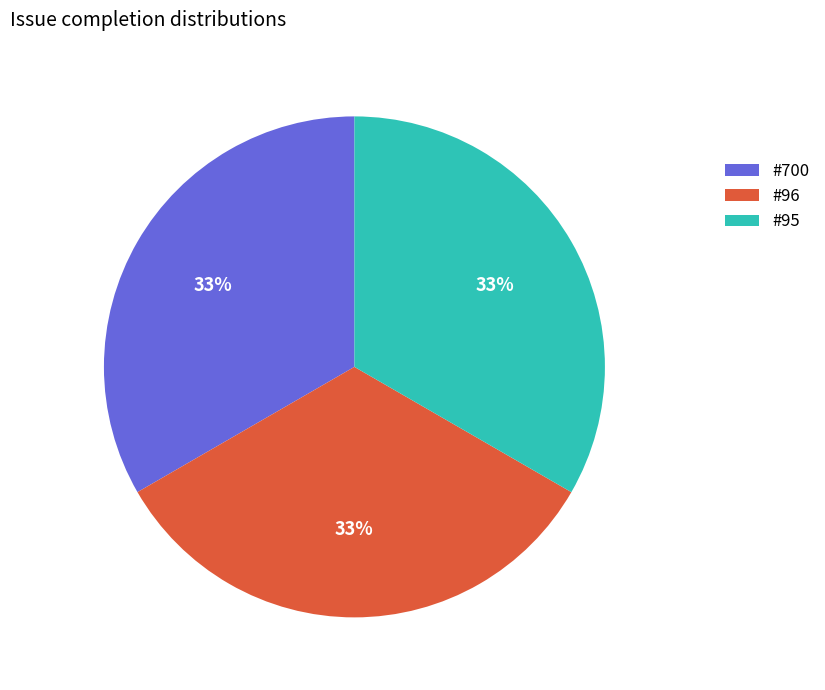

Does any single category account for the majority?

No